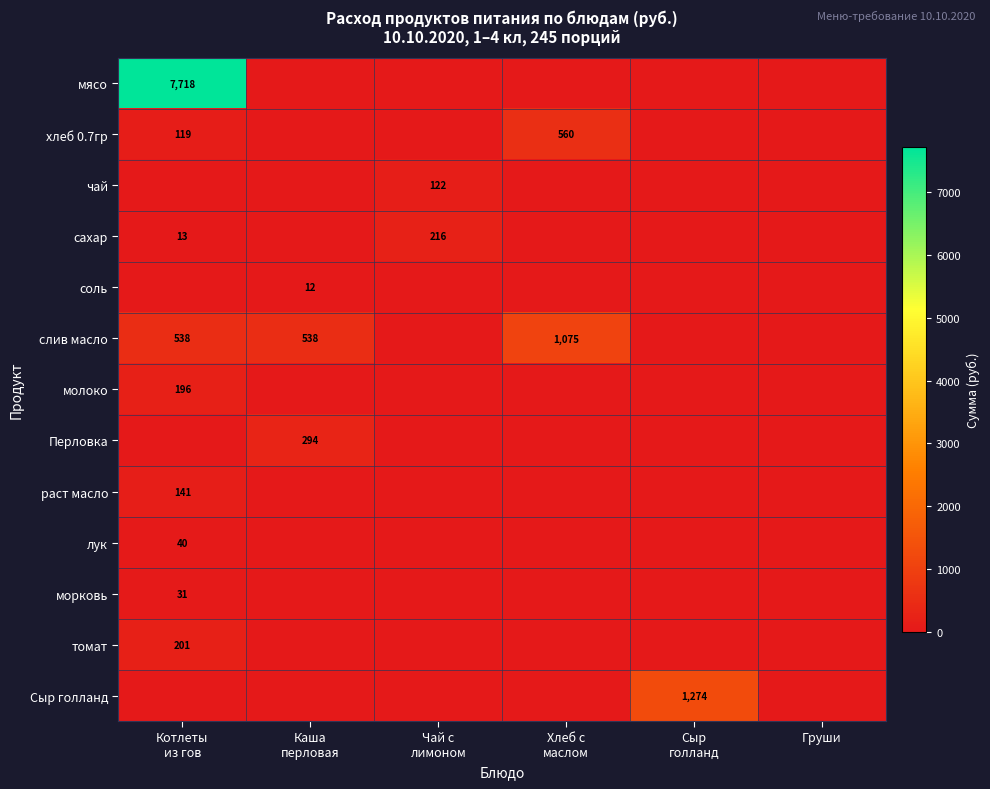

How many positive values does the Сыр голланд series have?

1